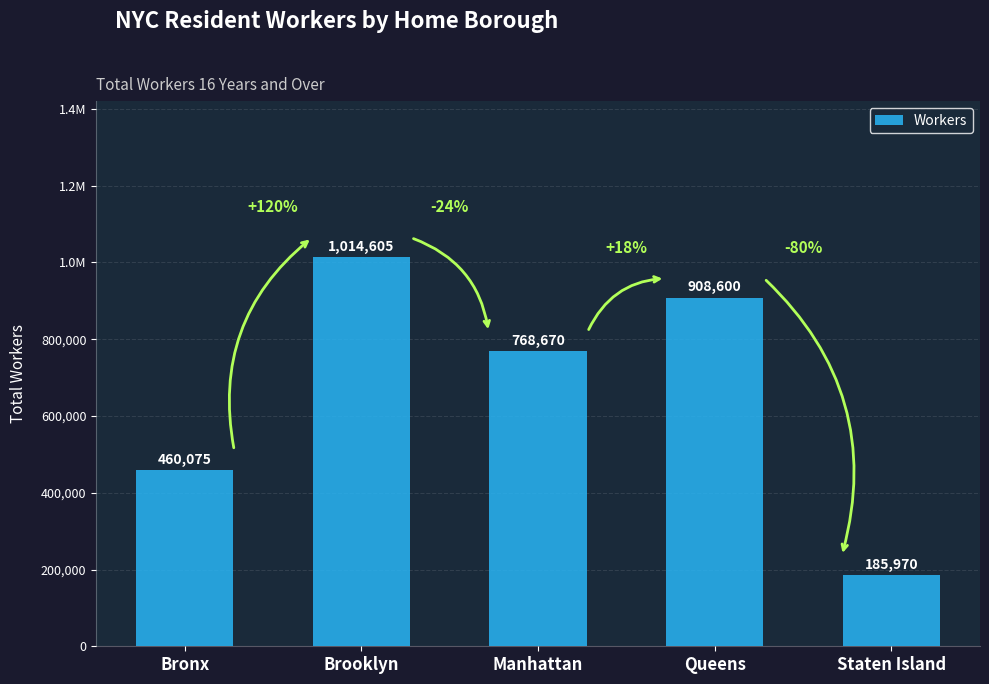

Rank the categories by value from highest to lowest.

Brooklyn, Queens, Manhattan, Bronx, Staten Island